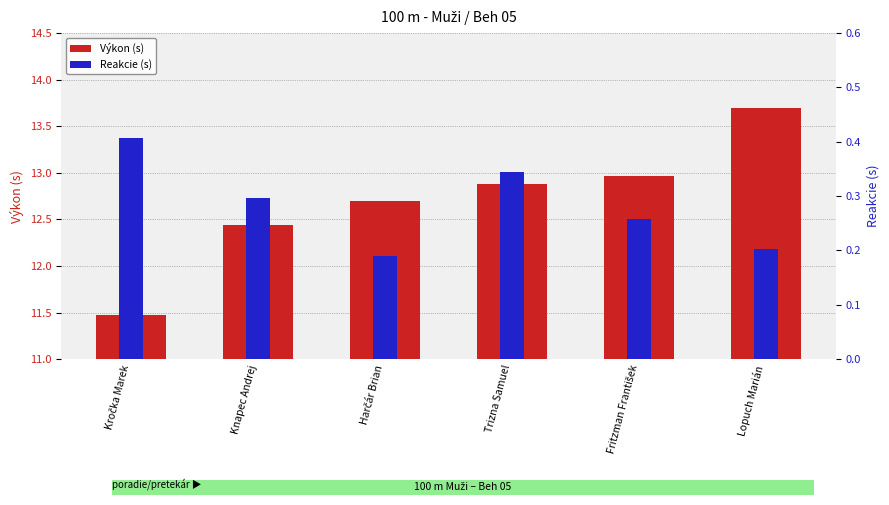

How many data points does each series have?

6